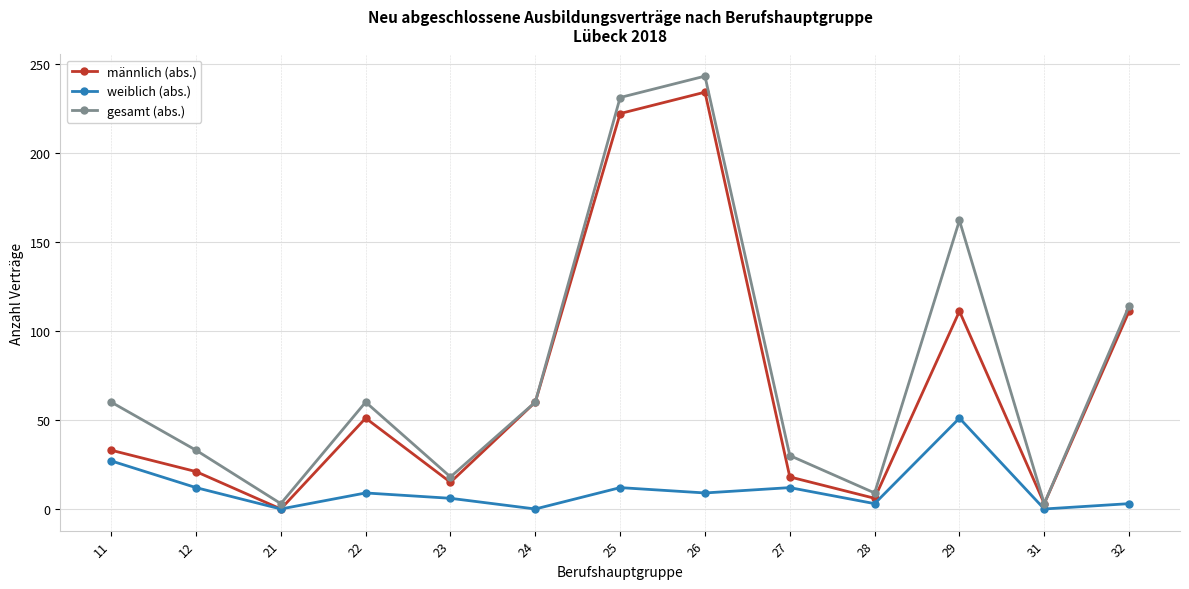

True or false: männlich (abs.) has more than 0 points higher than both neighbors.

True